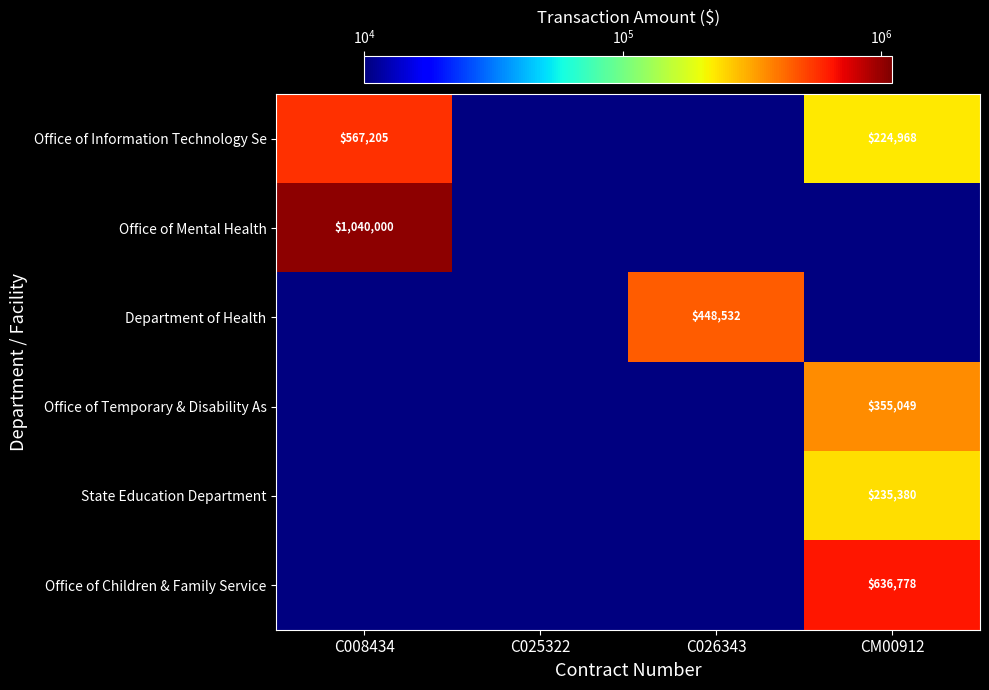

Count the number of data series in this chart.

6